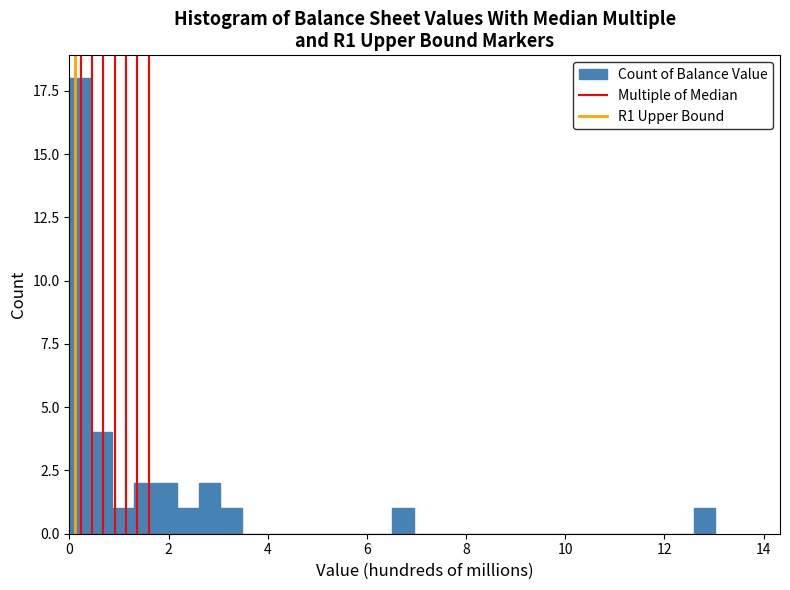

Read against the x-axis, roughly where is the centre of the tallest bar?

0.2